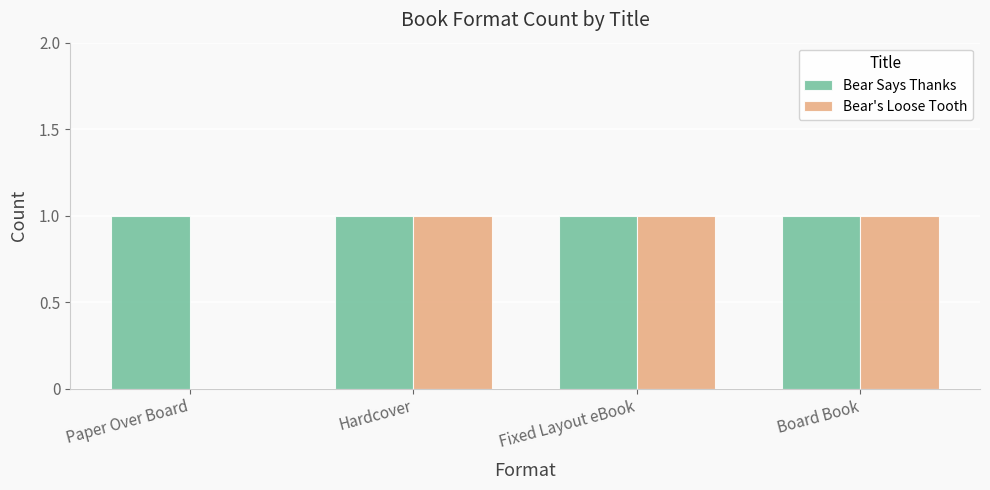

True or false: Bear Says Thanks has a value of 2 at Fixed Layout eBook.

False